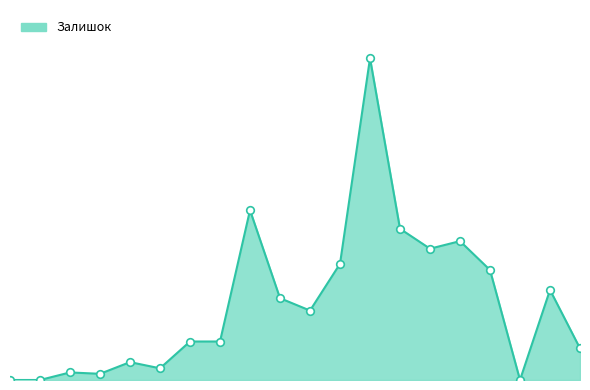

Is this an area chart (filled region under the line)?

Yes